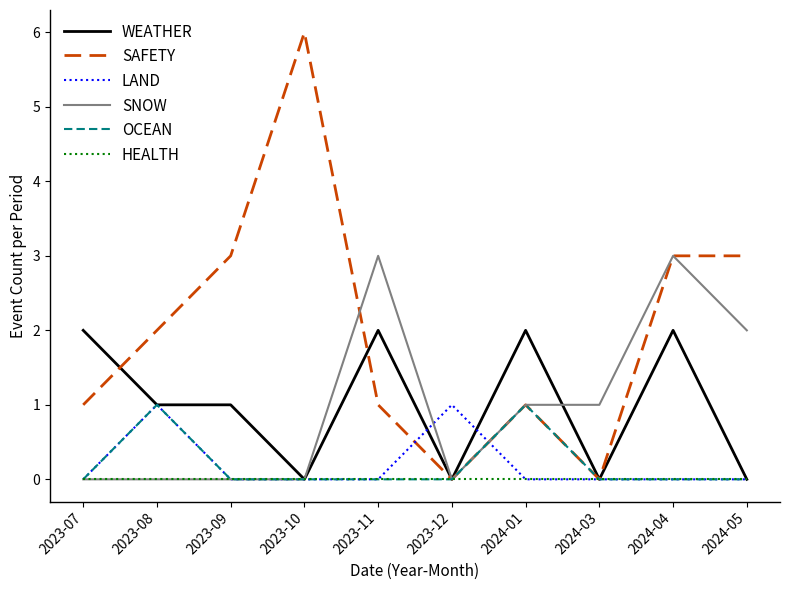

Is it true that WEATHER equals 1 at 2023-08?

True